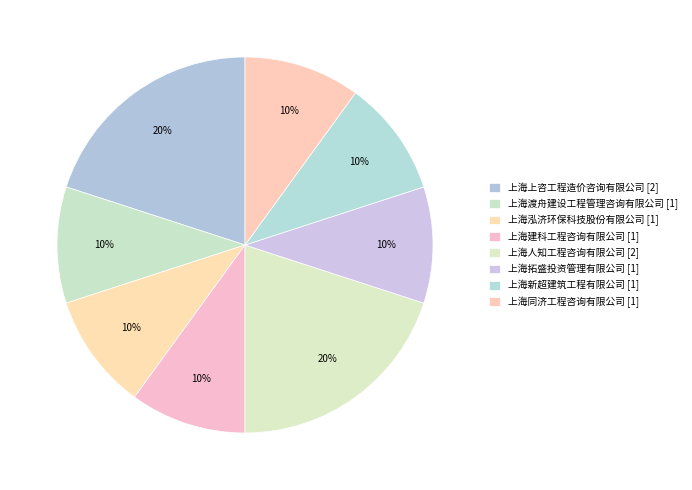

How many segments does this pie chart have?

8